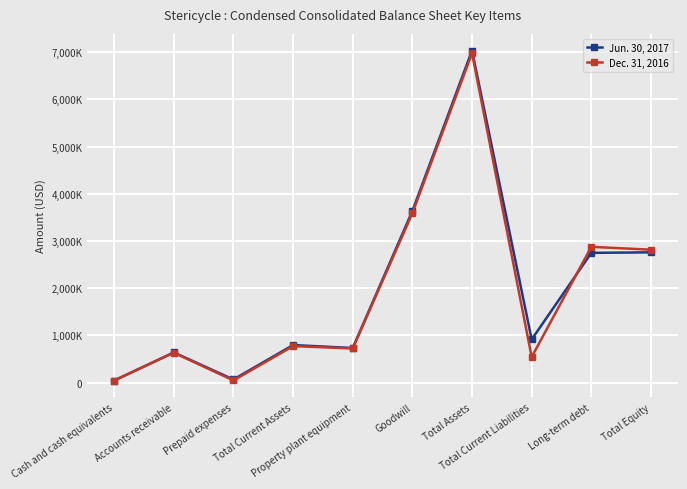

What is the total value across all series at Prepaid expenses?

113121